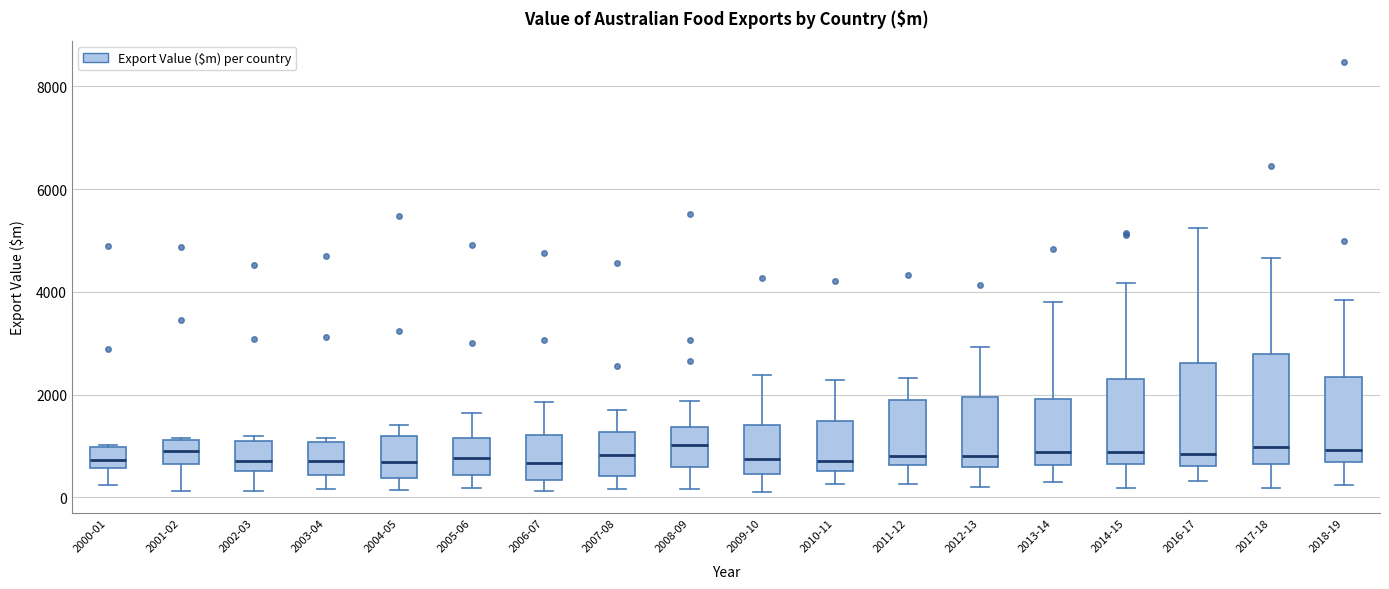

Reading left to right, read every box against the y-axis: the position of its median line, the range the box covers, and the ends of its whiskers. The values are not printed on the chart, so give them approximately, as read against the axis.

2000-01: median 800, box 600 to 1000, whiskers 200 to 1000
2001-02: median 800, box 600 to 1200, whiskers 200 to 1200
2002-03: median 800, box 600 to 1000, whiskers 200 to 1200
2003-04: median 800, box 400 to 1000, whiskers 200 to 1200
2004-05: median 600, box 400 to 1200, whiskers 200 to 1400
2005-06: median 800, box 400 to 1200, whiskers 200 to 1600
2006-07: median 600, box 400 to 1200, whiskers 200 to 1800
2007-08: median 800, box 400 to 1200, whiskers 200 to 1800
2008-09: median 1000, box 600 to 1400, whiskers 200 to 1800
2009-10: median 800, box 400 to 1400, whiskers 200 to 2400
2010-11: median 800, box 600 to 1400, whiskers 200 to 2200
2011-12: median 800, box 600 to 1800, whiskers 200 to 2400
2012-13: median 800, box 600 to 2000, whiskers 200 to 3000
2013-14: median 800, box 600 to 2000, whiskers 400 to 3800
2014-15: median 800, box 600 to 2400, whiskers 200 to 4200
2016-17: median 800, box 600 to 2600, whiskers 400 to 5200
2017-18: median 1000, box 600 to 2800, whiskers 200 to 4600
2018-19: median 1000, box 600 to 2400, whiskers 200 to 3800